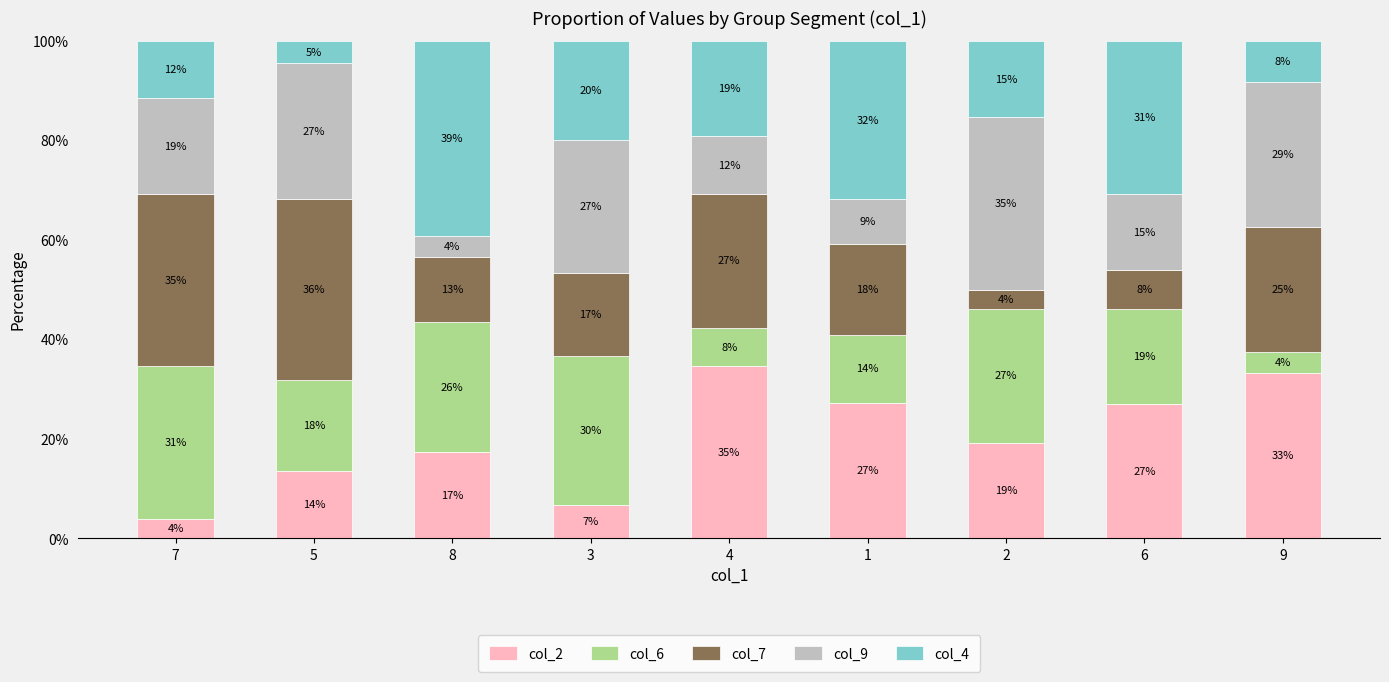

How many bars are there in total?

9